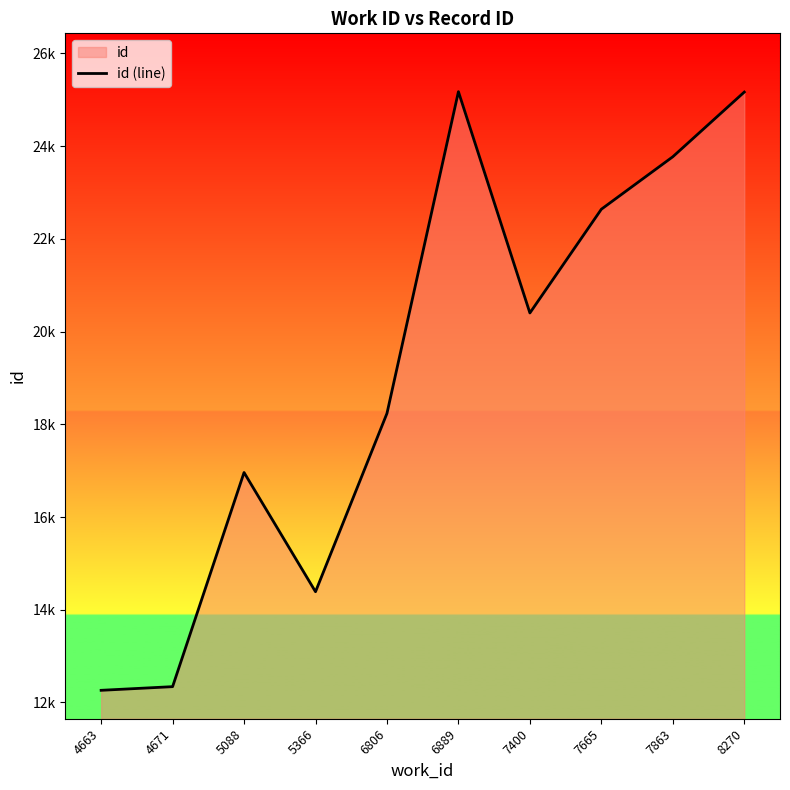

How many points are higher than both their immediate neighbors (excluding endpoints)?

2